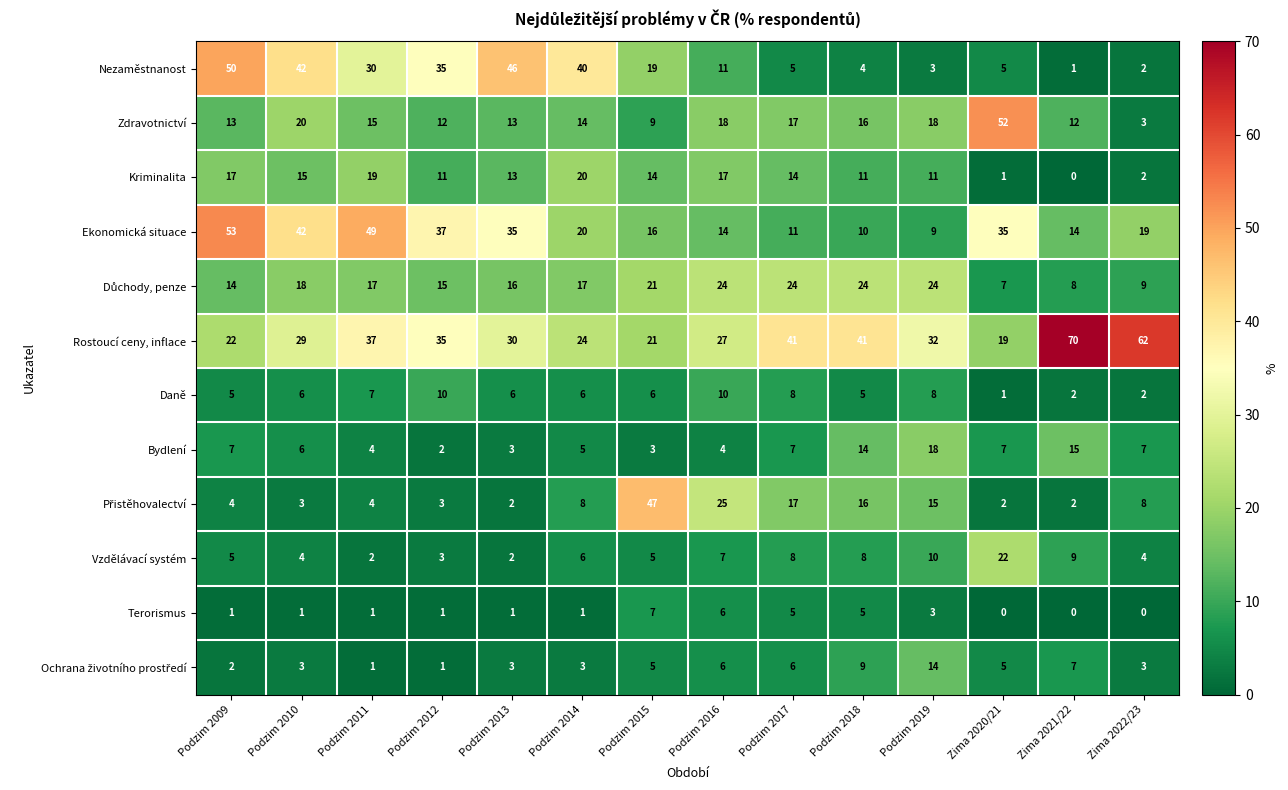

What is the approximate value of Vzdělávací systém at Zima 2021/22?

9